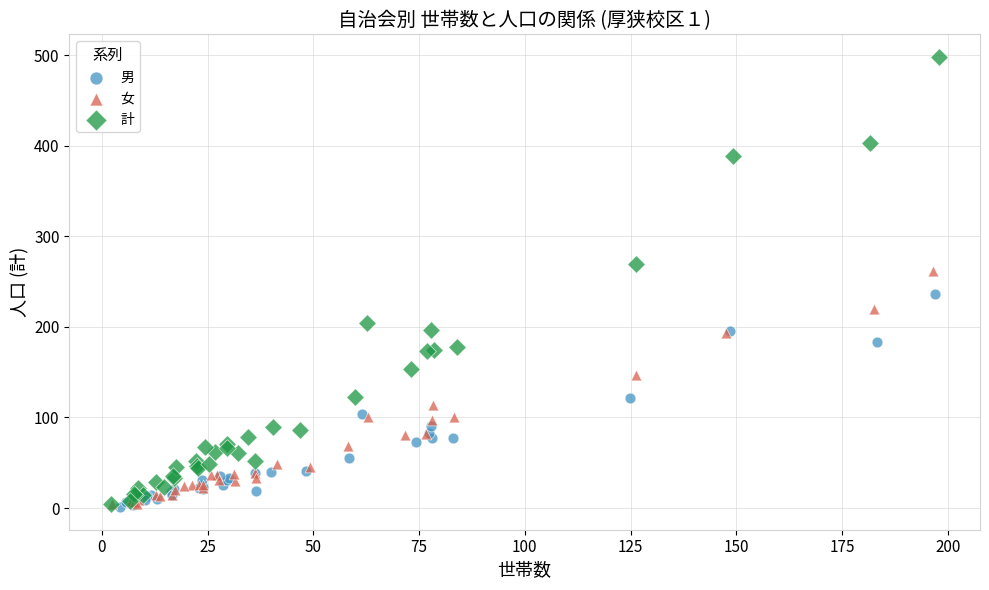

Which series reaches the maximum Y coordinate?

計